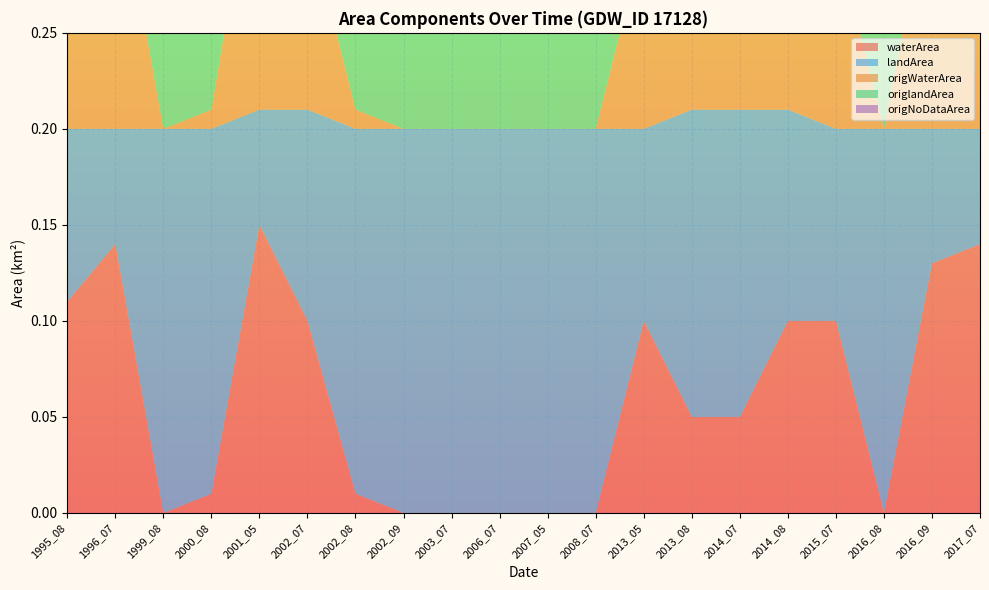

Reading left to right, extract all data points from this chart.

waterArea: 0.1	0.1	0.0	0.0	0.1	0.1	0.0	0.0	0.0	0.0	0.0	0.0	0.1	0.1	0.1	0.1	0.1	0.0	0.1	0.1
landArea: 0.1	0.1	0.2	0.2	0.1	0.1	0.2	0.2	0.2	0.2	0.2	0.2	0.1	0.2	0.2	0.1	0.1	0.2	0.1	0.1
origWaterArea: 0.1	0.1	0.0	0.0	0.1	0.1	0.0	0.0	0.0	0.0	0.0	0.0	0.1	0.0	0.1	0.1	0.1	0.0	0.1	0.1
origlandArea: 0.1	0.1	0.2	0.2	0.1	0.1	0.2	0.2	0.2	0.2	0.2	0.2	0.1	0.2	0.2	0.1	0.1	0.2	0.1	0.1
origNoDataArea: 0.0	0.0	0.0	0.0	0.0	0.0	0.0	0.0	0.0	0.0	0.0	0.0	0.0	0.0	0.0	0.0	0.0	0.0	0.0	0.0